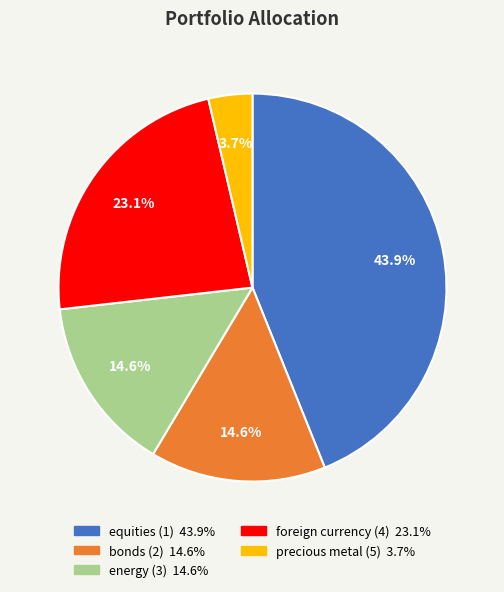

The precious metal (5) slice represents 4% of the pie. True or false?

True